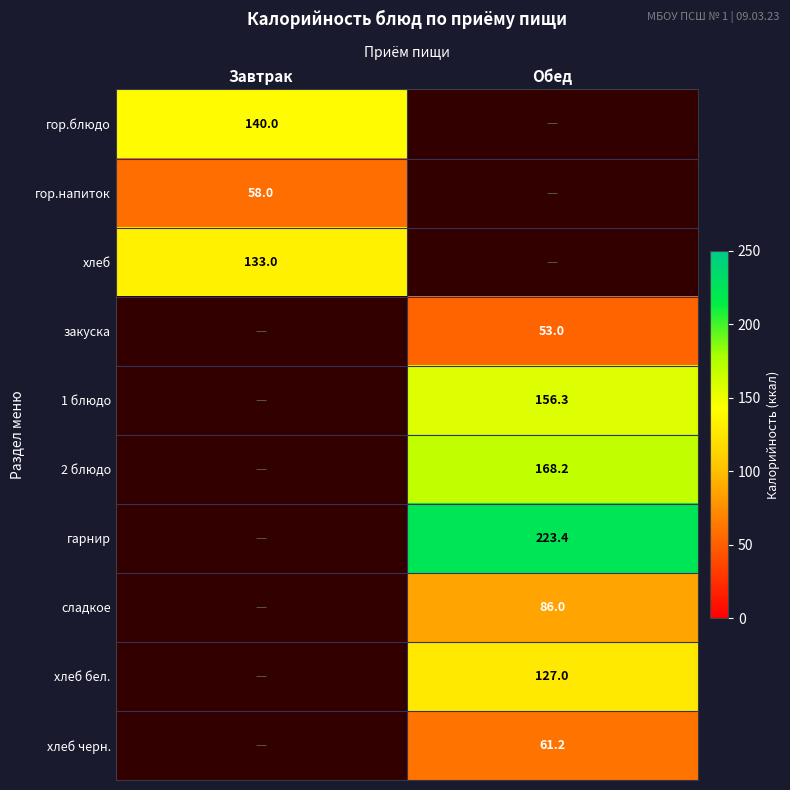

What is the spread (max minus min) of values at Завтрак?

82.0